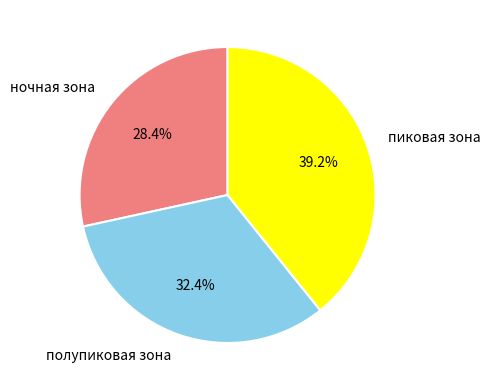

Does any single category account for the majority?

No